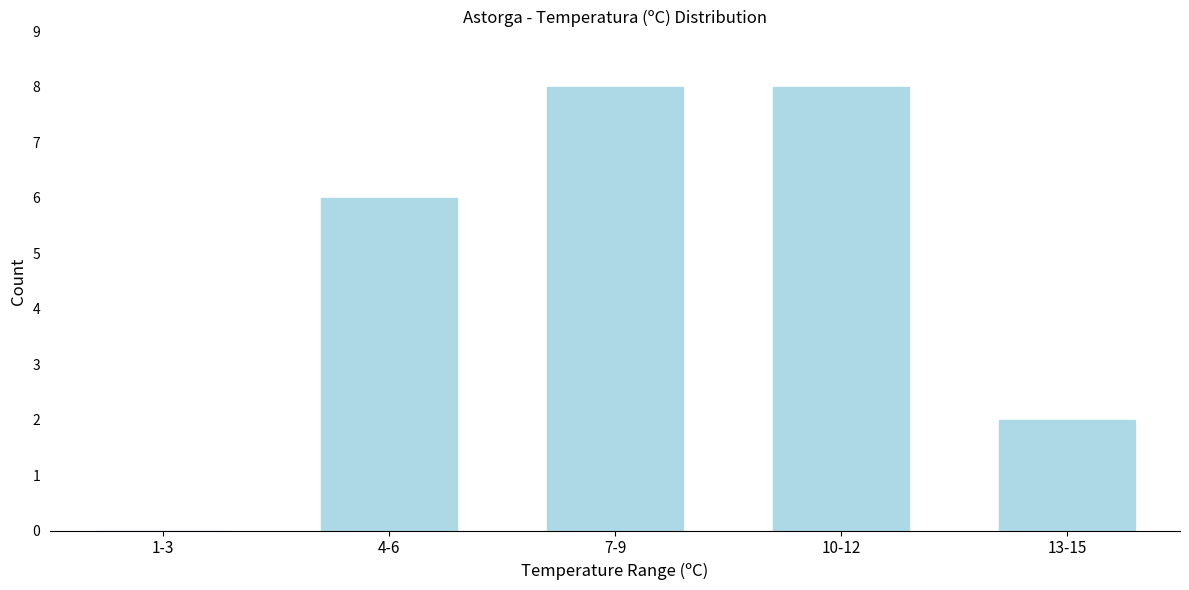

Reading left to right, what are all the values shown in this chart?

1-3=0	4-6=6	7-9=8	10-12=8	13-15=2